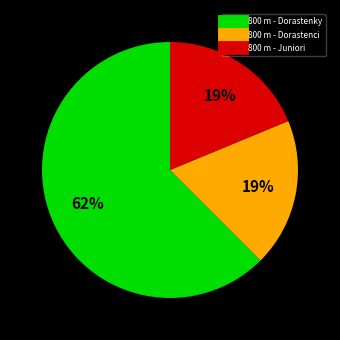

To the nearest percent, what is the average slice percentage?

33%